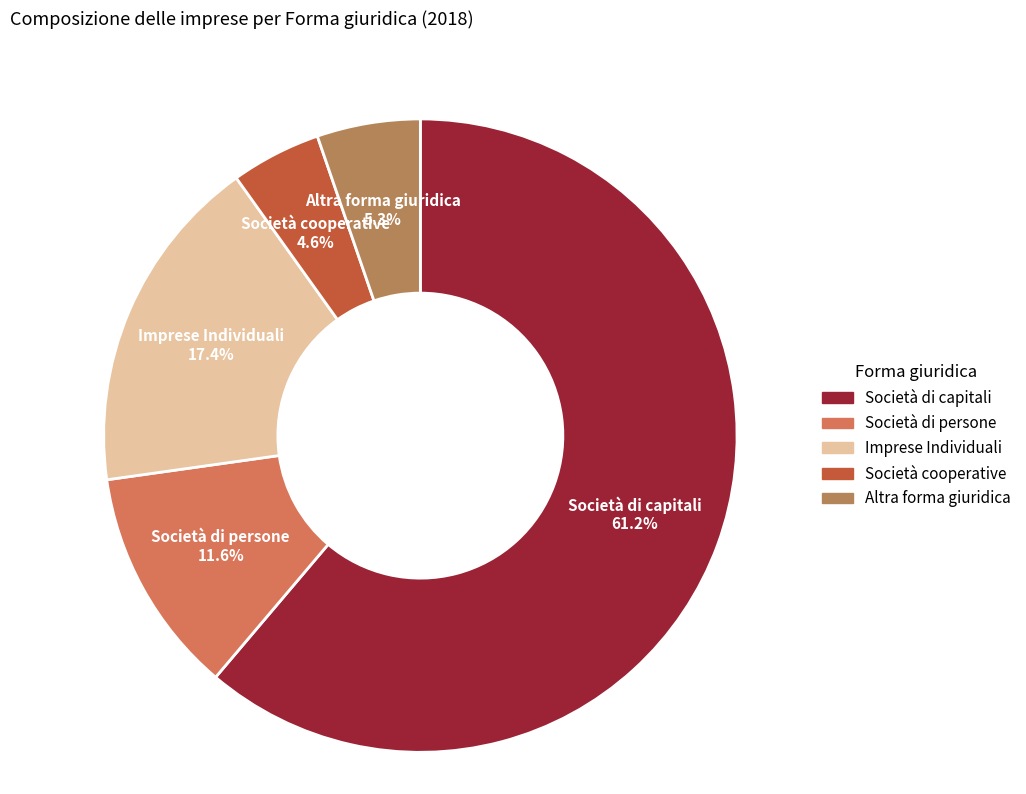

What is the ratio of the value at Società cooperative to the value at Imprese Individuali?

0.3